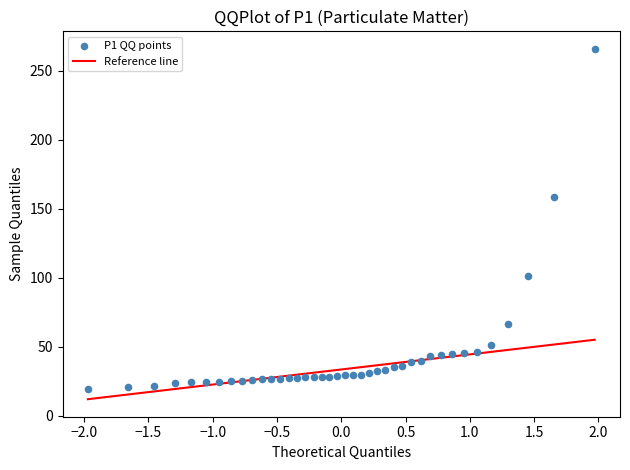

What is the range of X values (max minus min)?

3.9